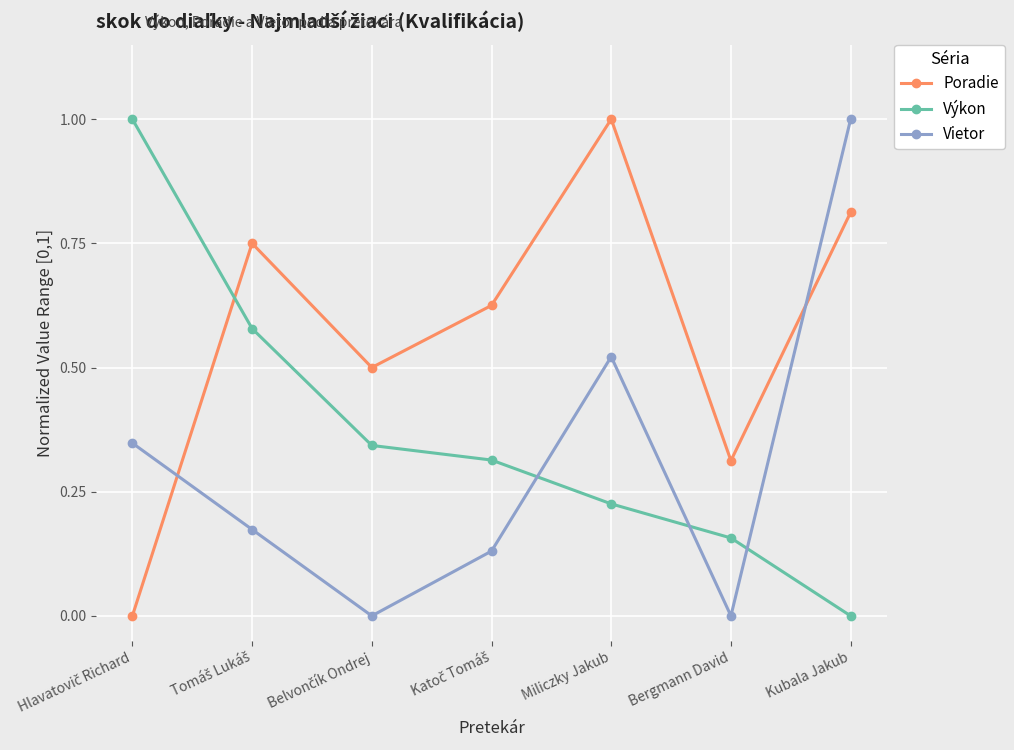

What is the sum of all Poradie values?

4.0